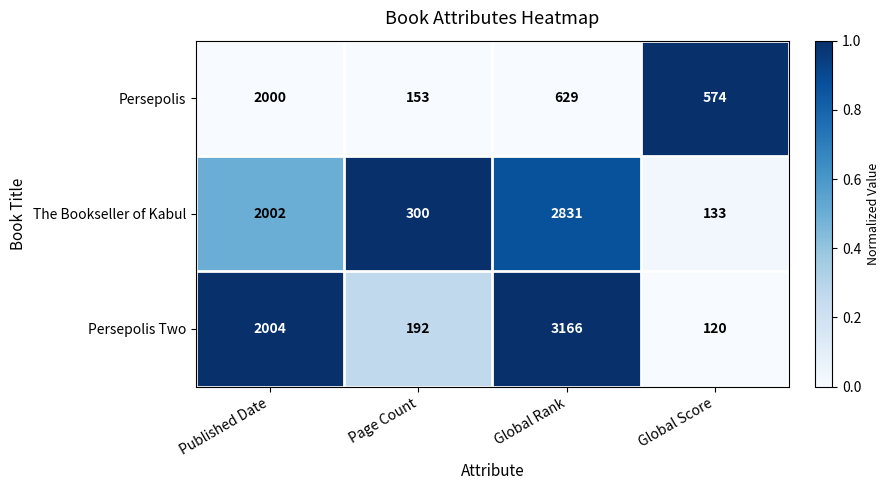

At which category is the sum across all series the highest?

Global Rank